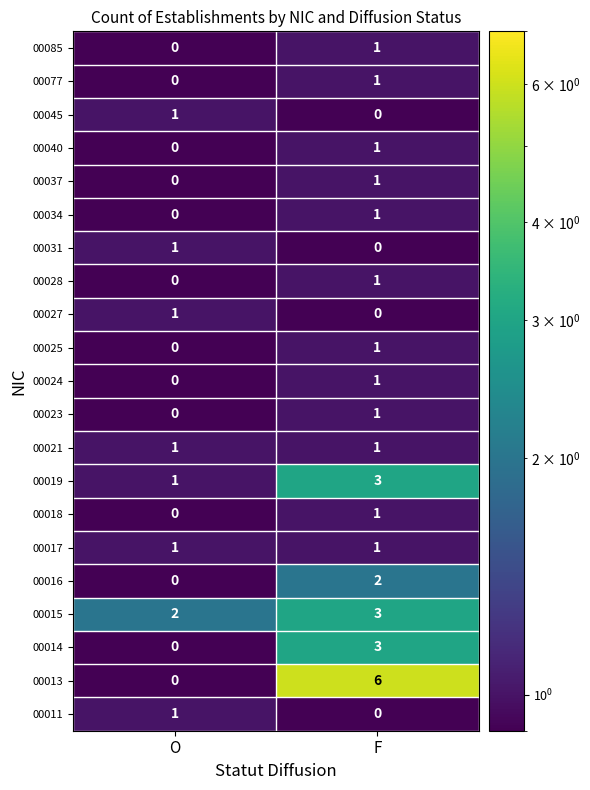

Which category has the highest value across all series?

F